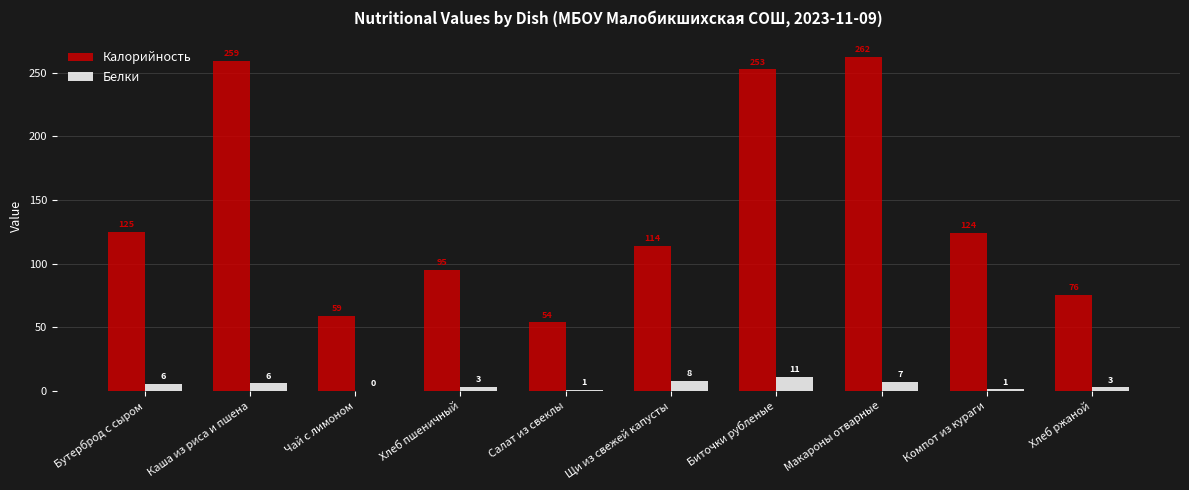

Count the number of categories in the chart.

10